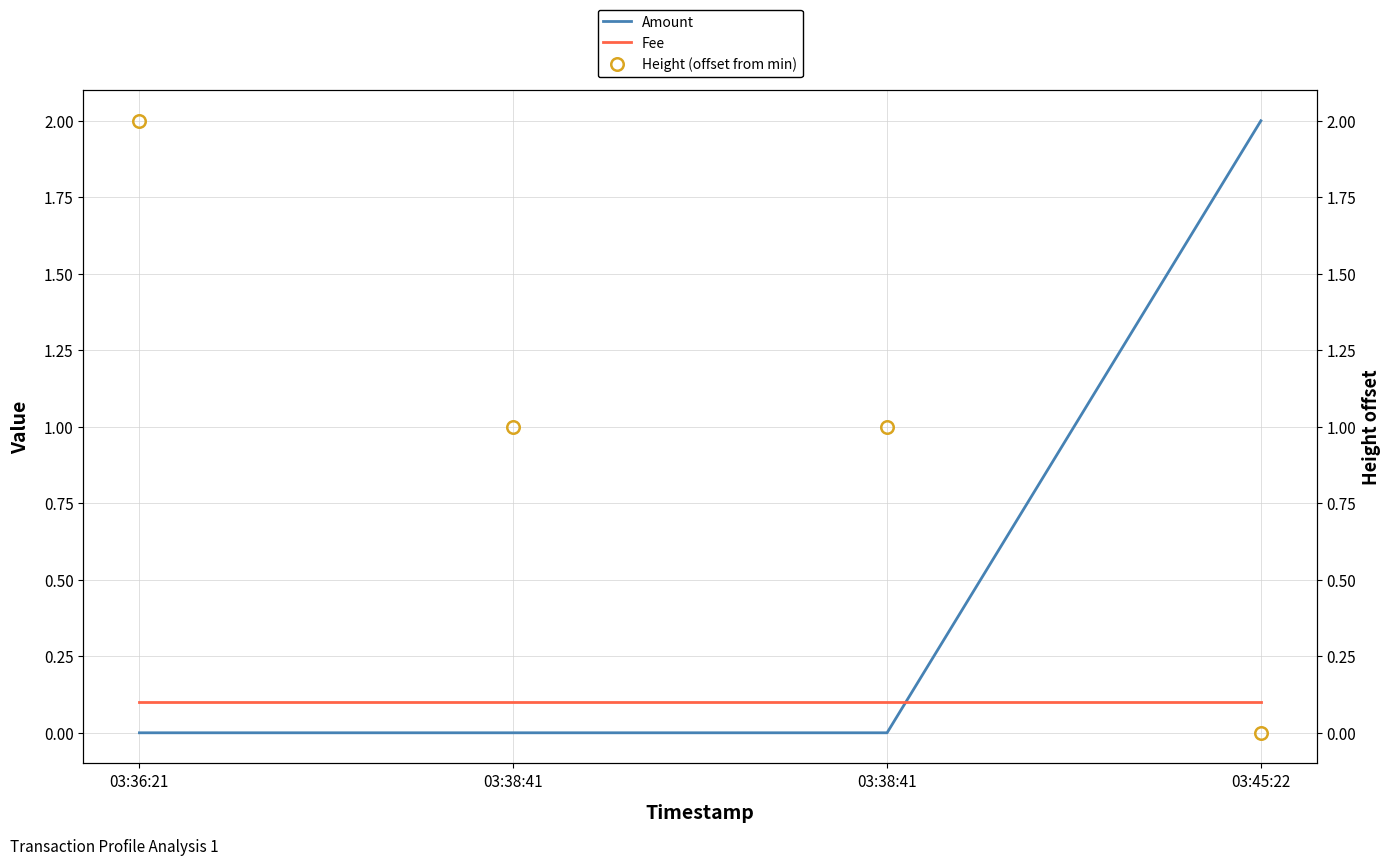

At how many categories does at least one series exceed 0?

4